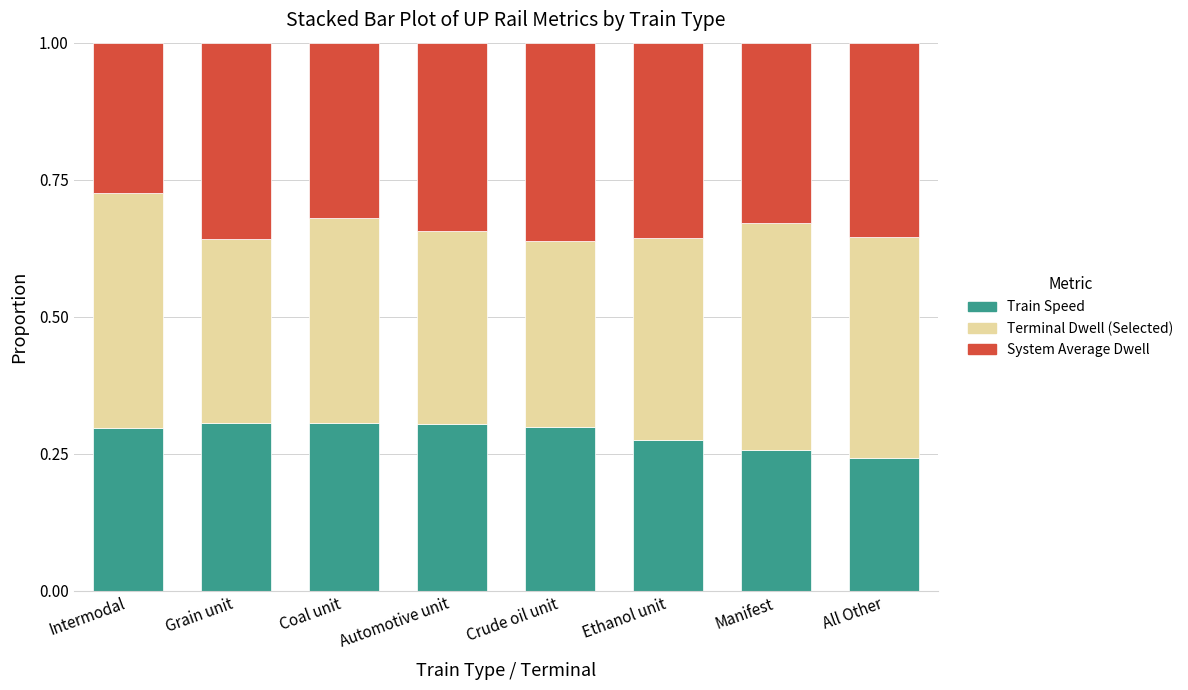

What is the sum of the Train Speed values at All Other and Grain unit?

0.5